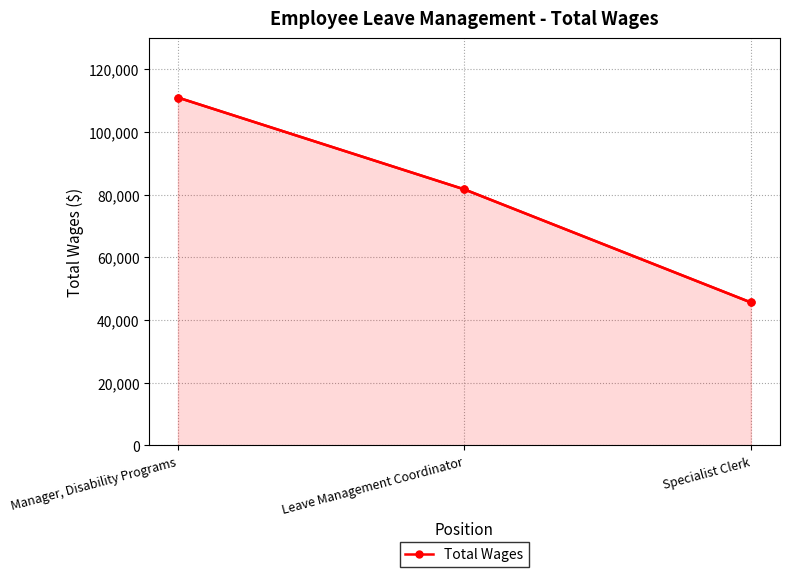

Which has a higher value, Specialist Clerk or Manager, Disability Programs?

Manager, Disability Programs